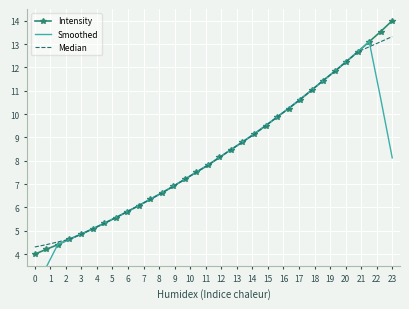

What is the value of the Smoothed point at the 4th from the left?

4.6